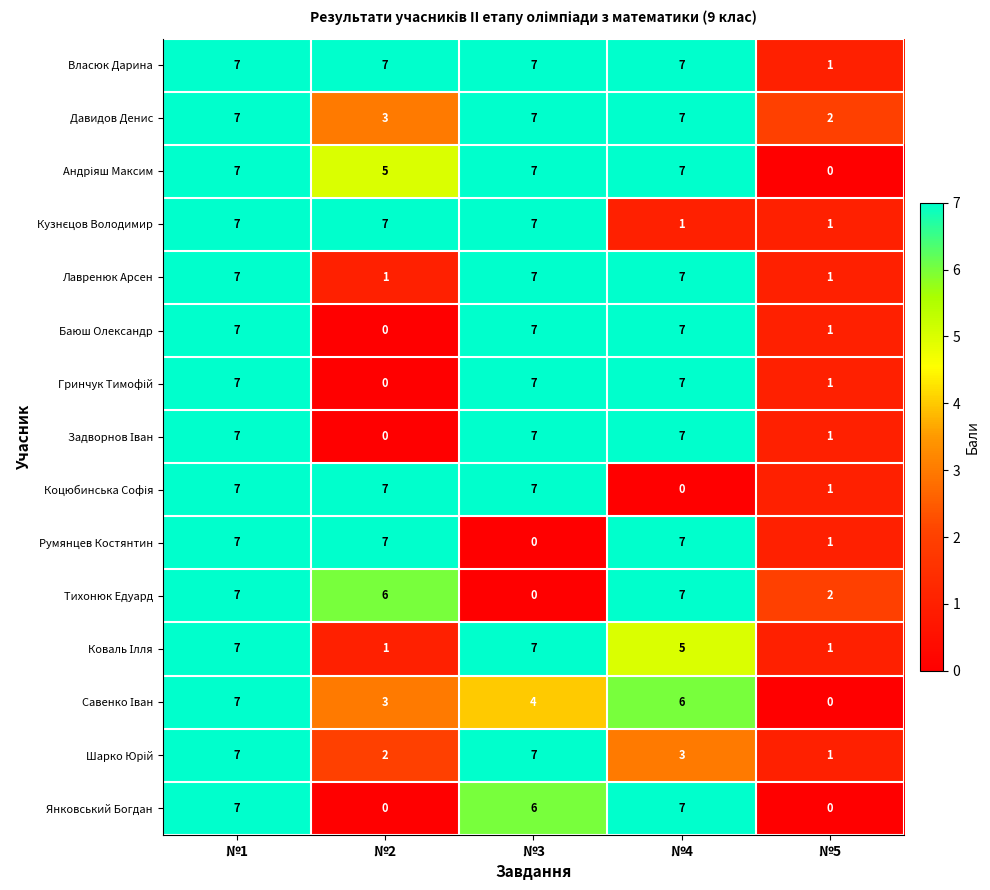

What is the maximum value for Баюш Олександр?

7